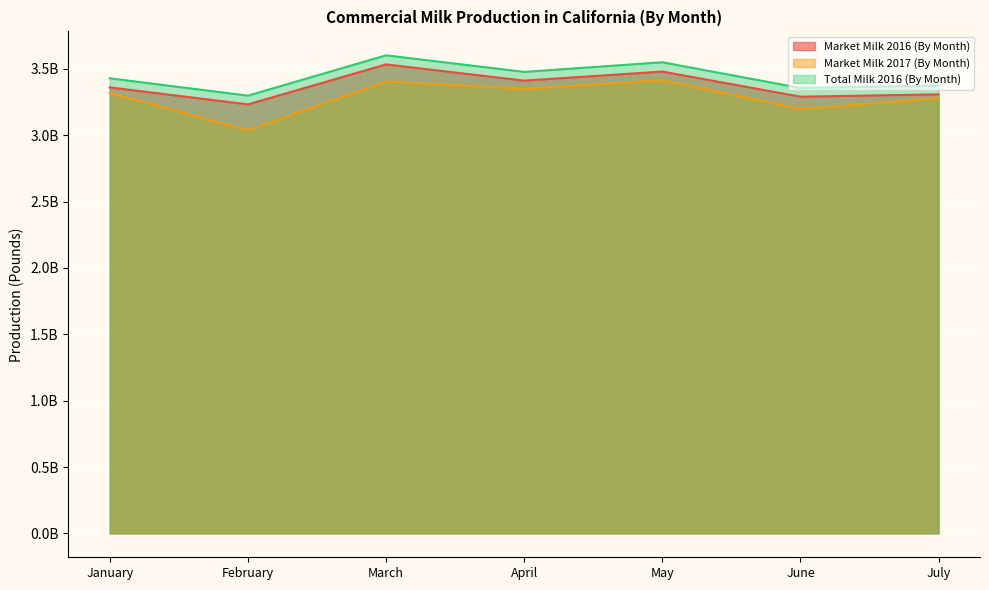

What is the difference between the second highest and minimum values in the Total Milk 2016 (By Month) series?

251642312